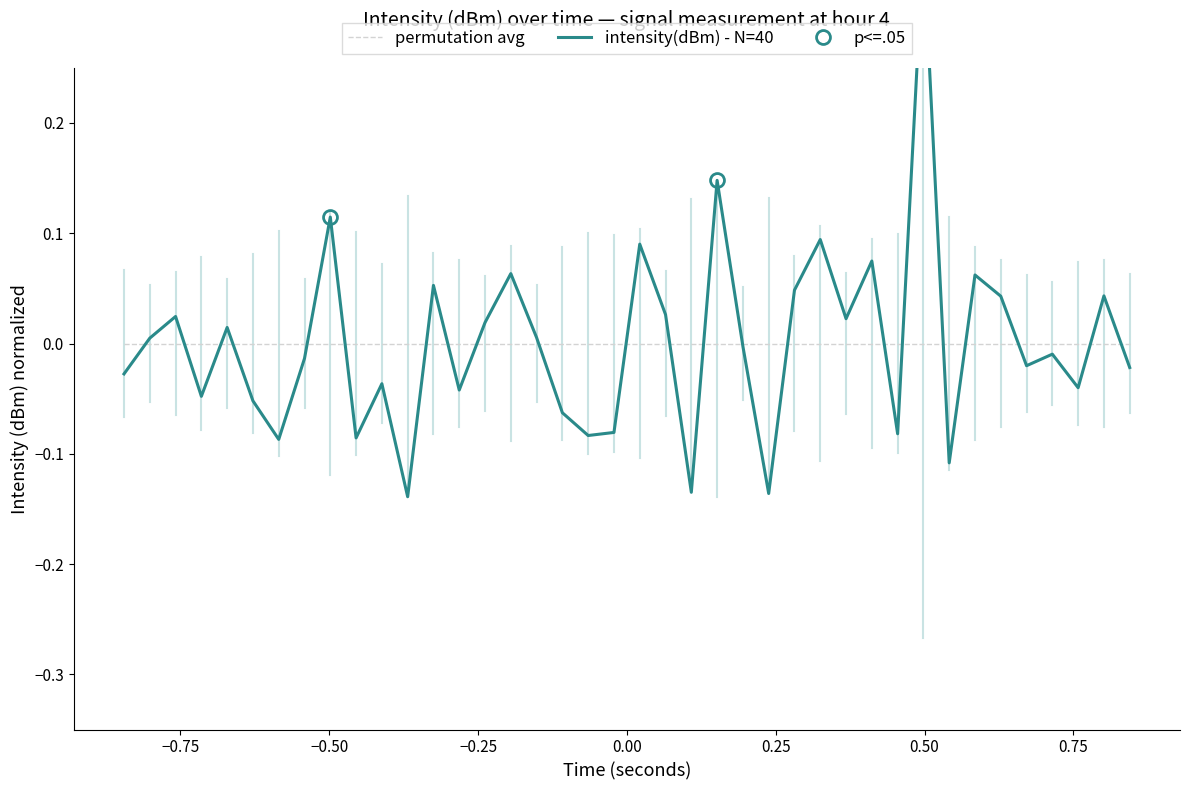

Does the chart have visible grid lines?

No